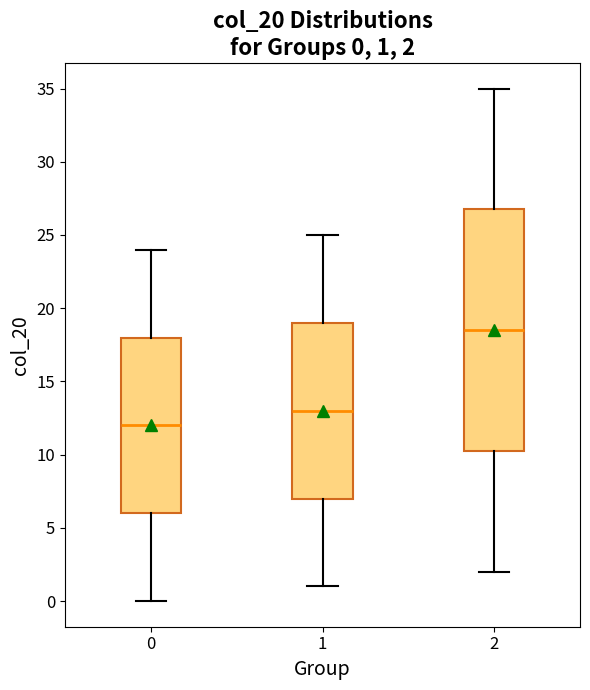

Which box is the tallest, from its lower edge to its upper edge?

2